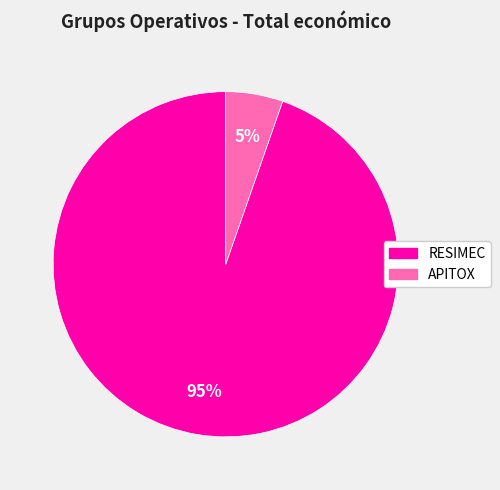

How many slices are in this pie chart?

2